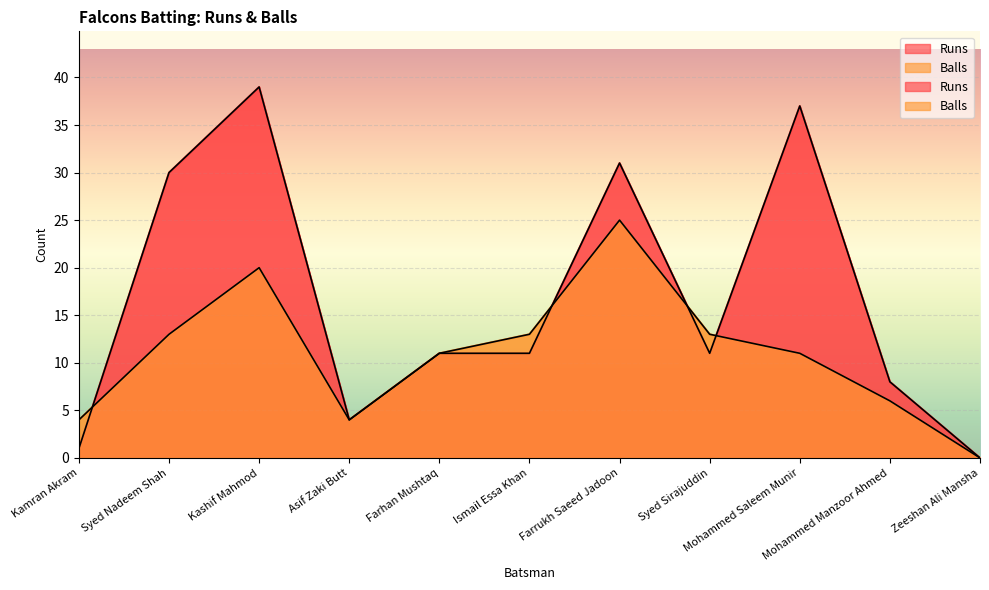

After their last crossing, which series has the higher values: Balls or Runs?

Runs